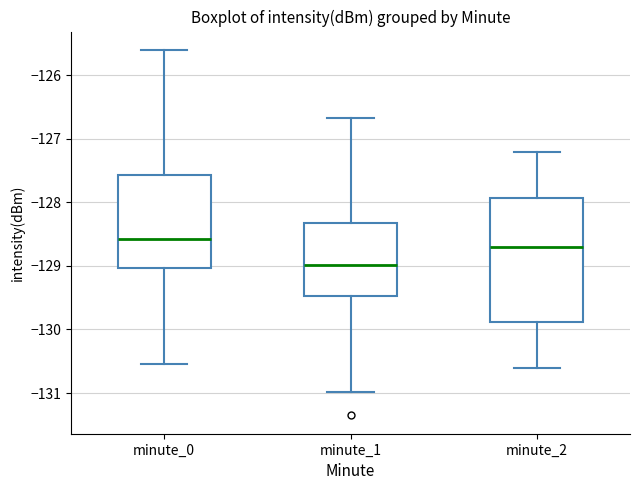

Reading left to right, read every box against the y-axis: the position of its median line, the range the box covers, and the ends of its whiskers. The values are not printed on the chart, so give them approximately, as read against the axis.

minute_0: median -128.6, box -129.0 to -127.6, whiskers -130.6 to -125.6
minute_1: median -129.0, box -129.5 to -128.3, whiskers -131.0 to -126.7
minute_2: median -128.7, box -129.9 to -127.9, whiskers -130.6 to -127.2